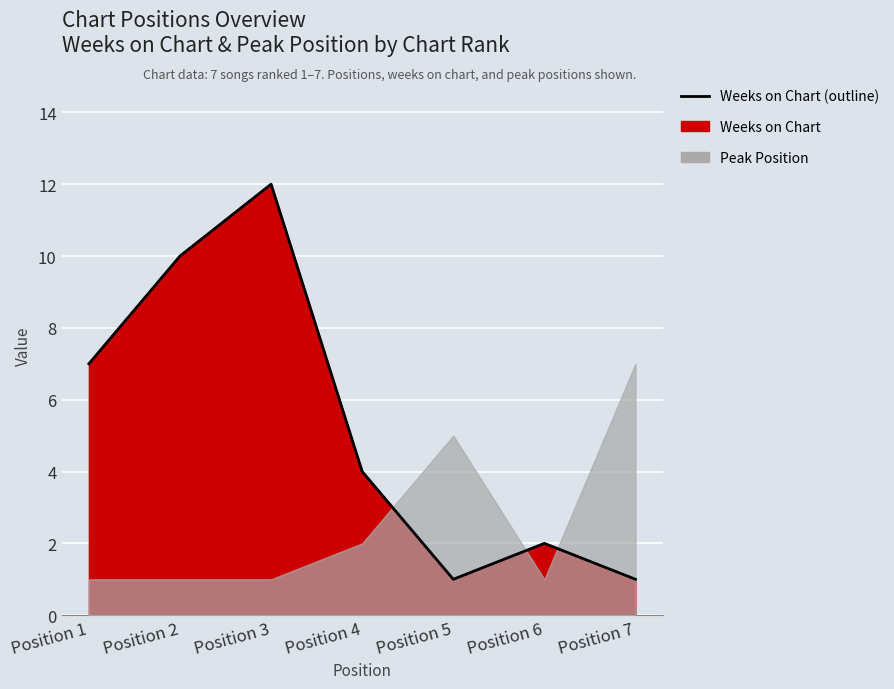

Reading left to right, extract all data points from this chart.

Position 1=7	Position 2=10	Position 3=12	Position 4=4	Position 5=1	Position 6=2	Position 7=1